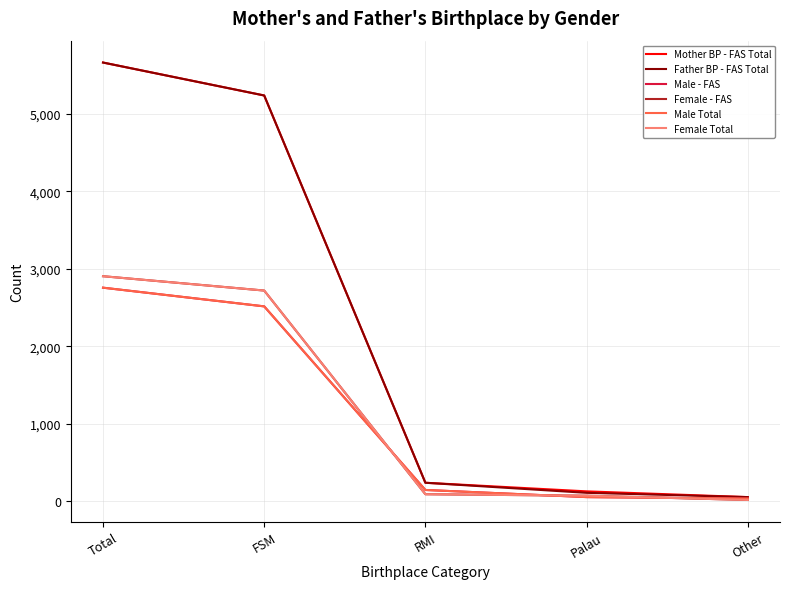

True or false: Male Total and Mother BP - FAS Total intersect in this chart.

False